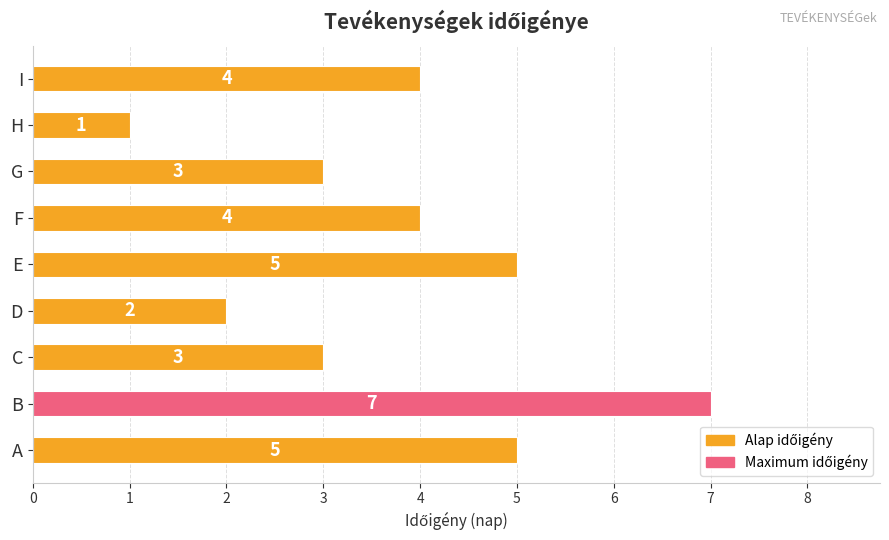

Count the values in the range 3 to 5.

6